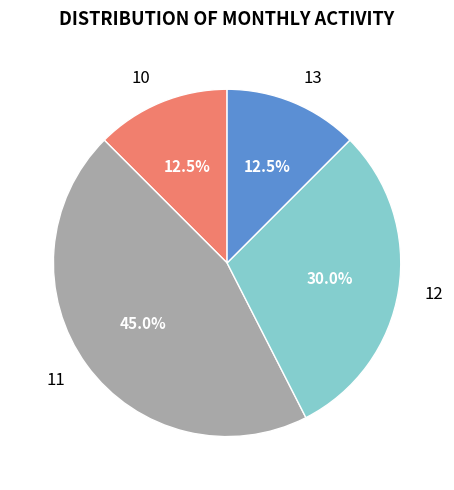

Which slice is the largest?

11